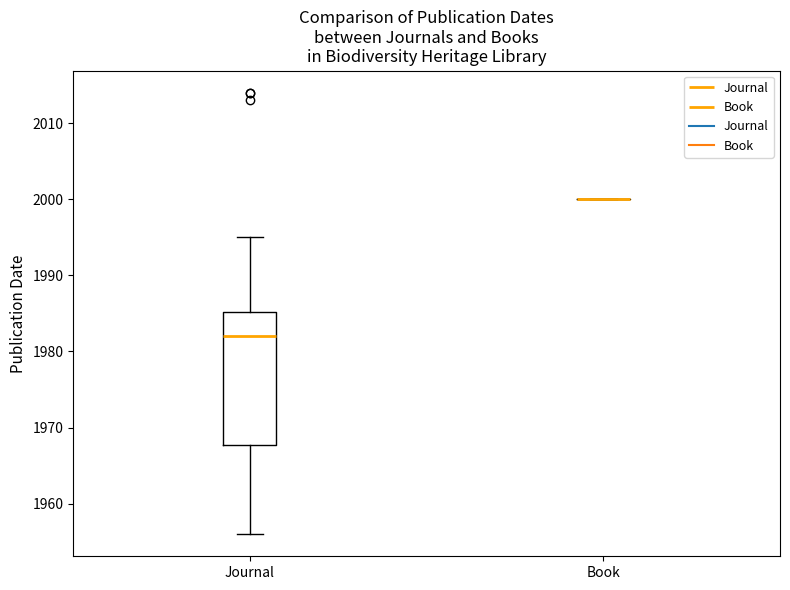

Comparing the boxes themselves (not the whiskers), which one is the tallest?

Journal